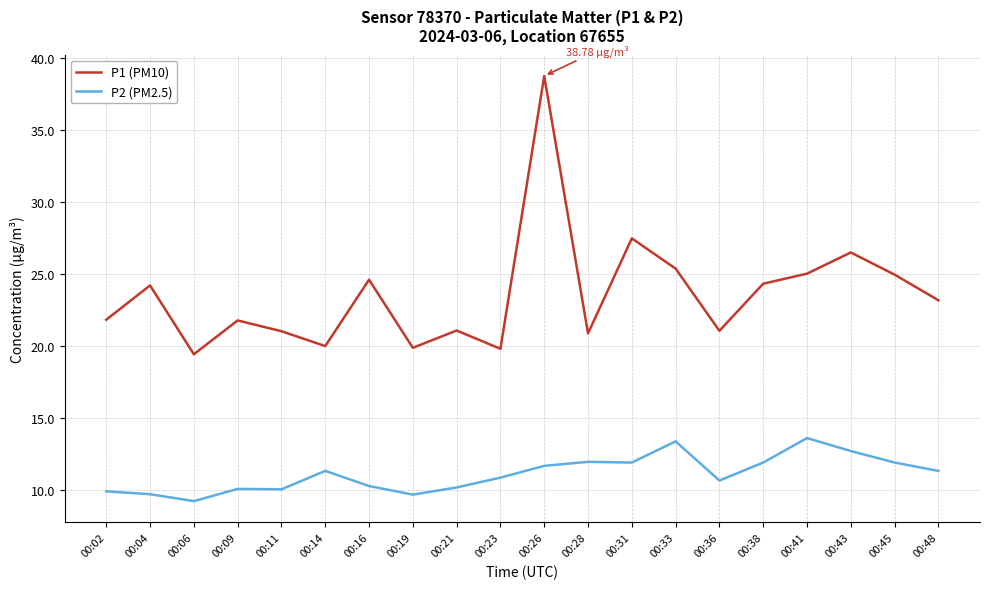

What is the average value of the P1 (PM10) series?

23.6